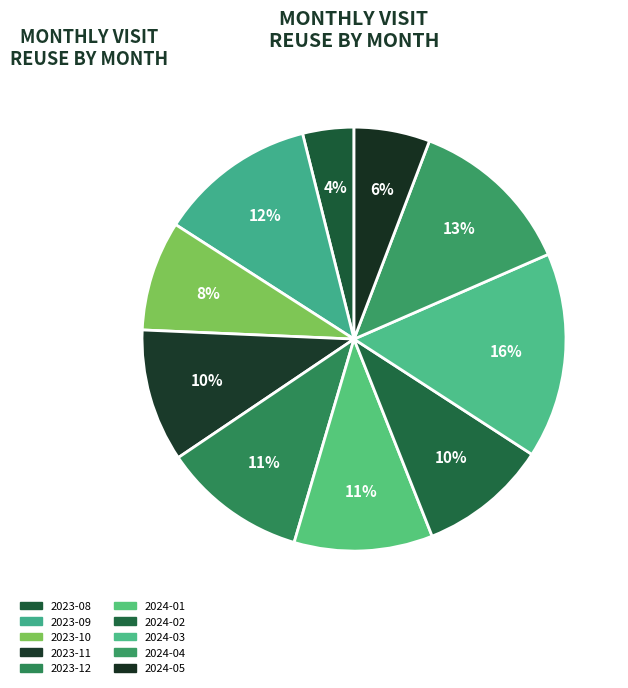

Is it true that 2024-02 is 10% of the pie?

True